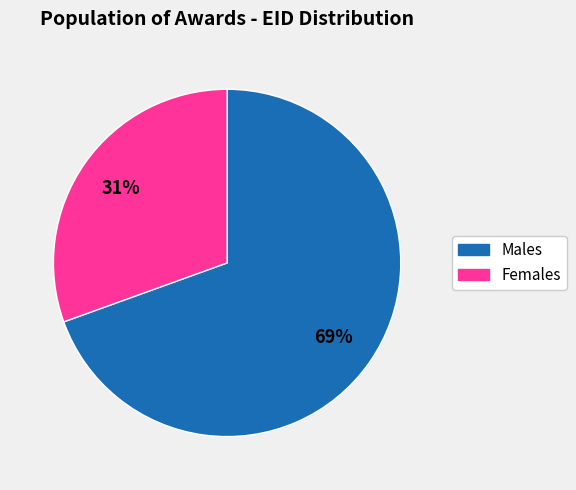

How many segments does this pie chart have?

2